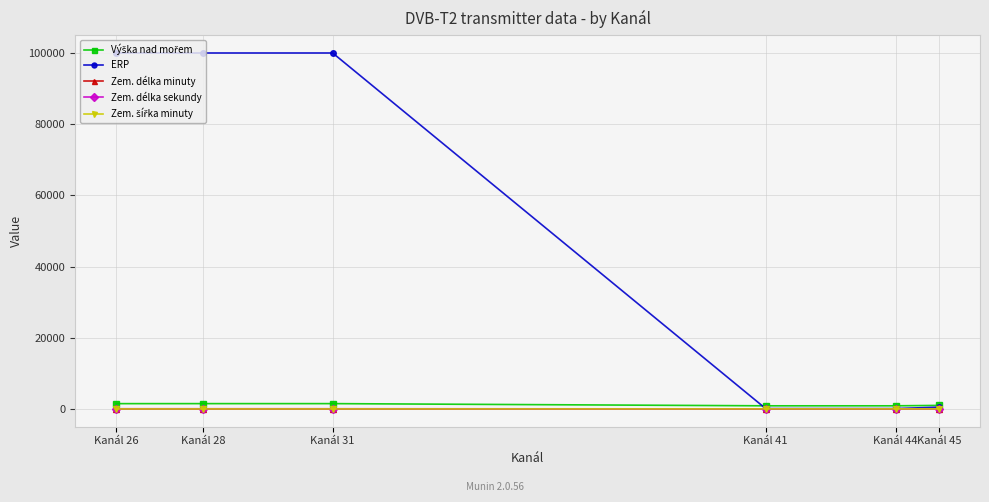

Which series has the widest spread of values?

ERP